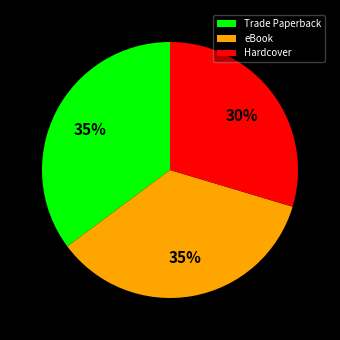

How many slices are in this pie chart?

3